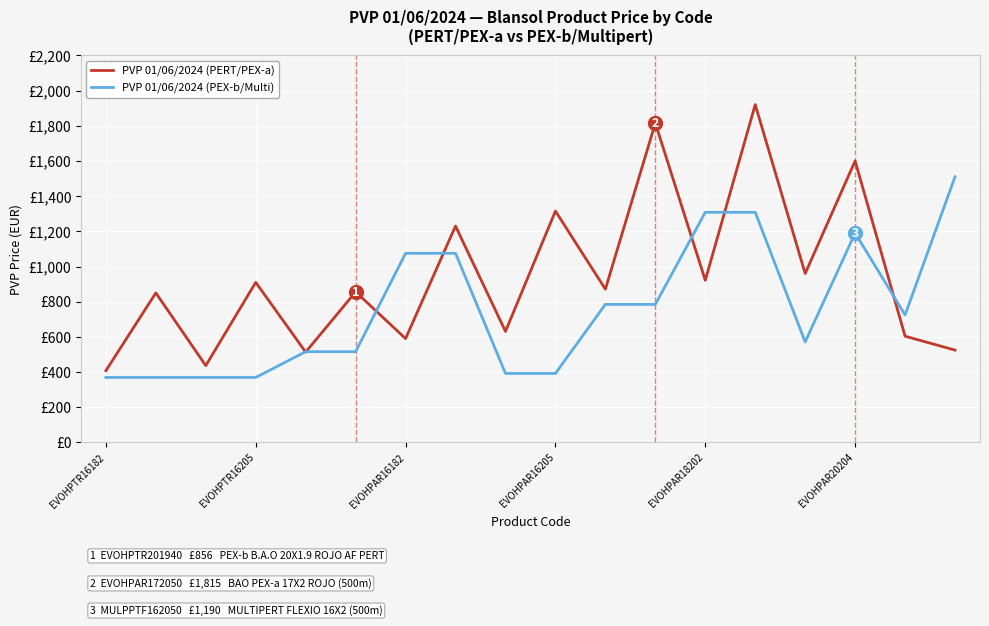

What is the difference between the second highest and minimum values in the PVP 01/06/2024 (PERT/PEX-a) series?

1407.0